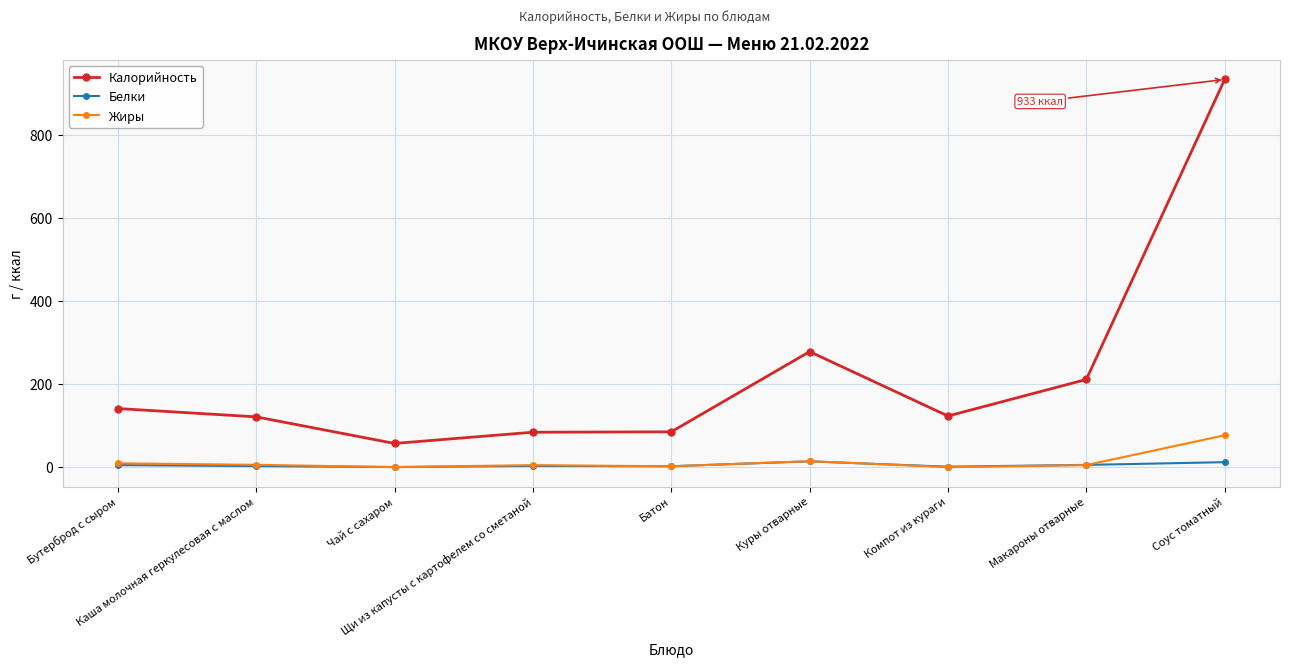

True or false: Жиры and Калорийность intersect in this chart.

False